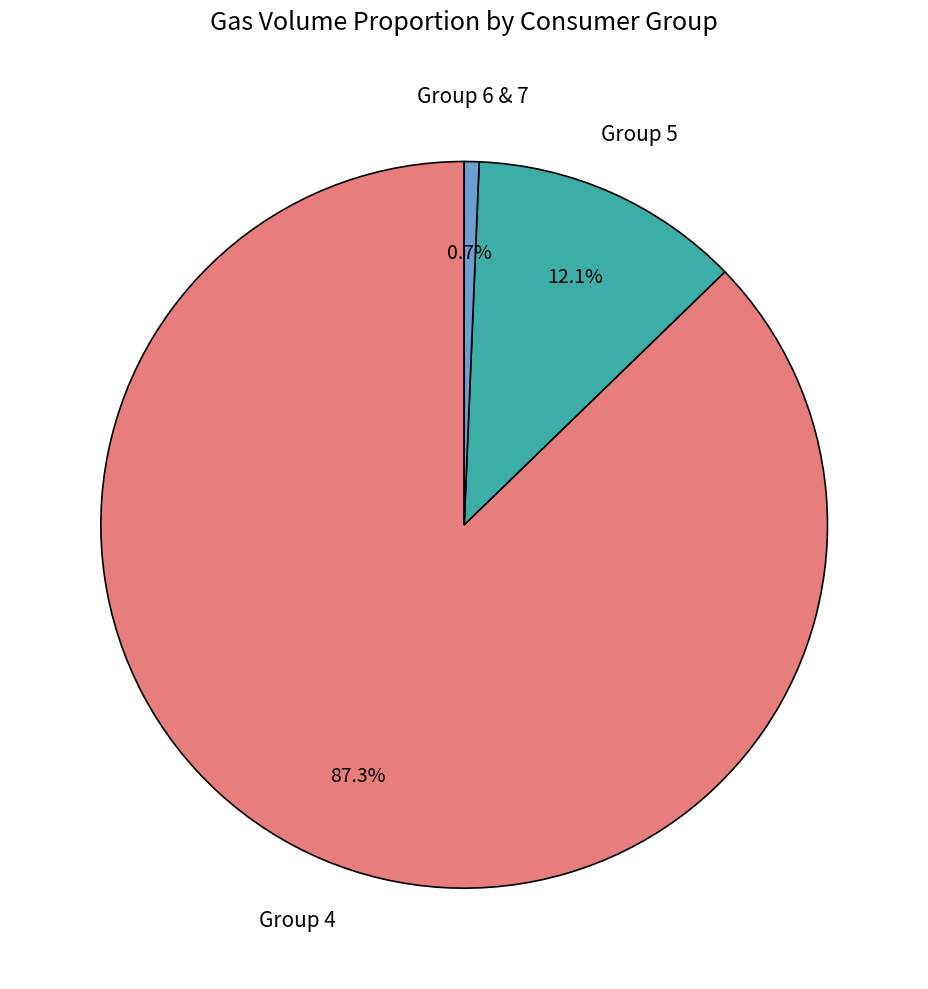

Does any single category account for the majority?

Yes